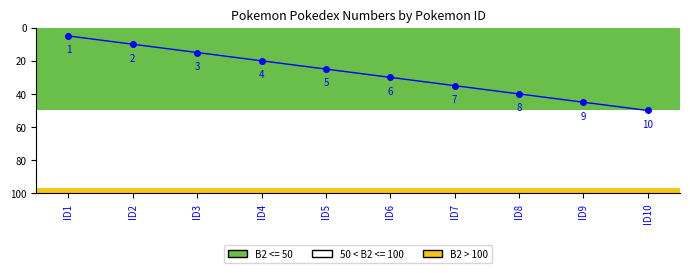

Reading right to left, transcribe all the data shown in this chart.

ID10=50	ID9=45	ID8=40	ID7=35	ID6=30	ID5=25	ID4=20	ID3=15	ID2=10	ID1=5